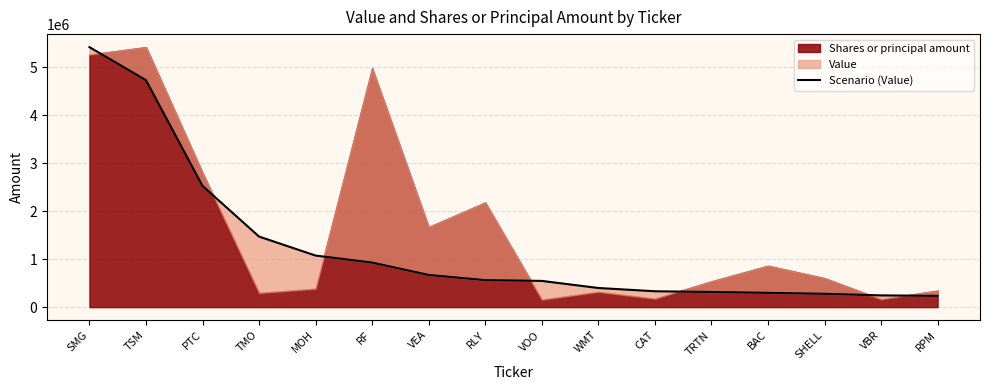

What is the average value?

1252375